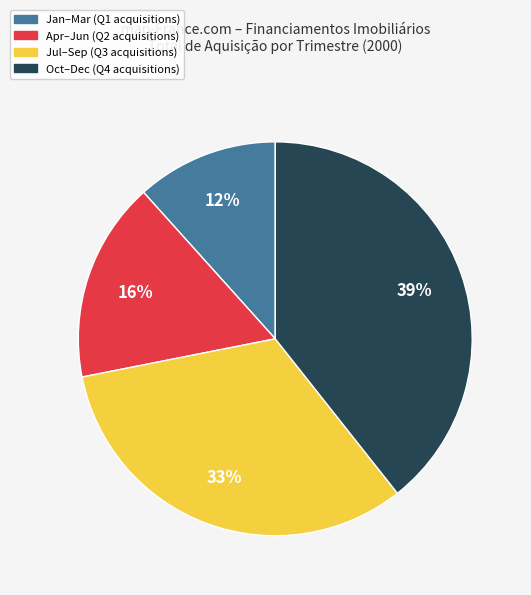

To the nearest percent, what is the average slice percentage?

25%